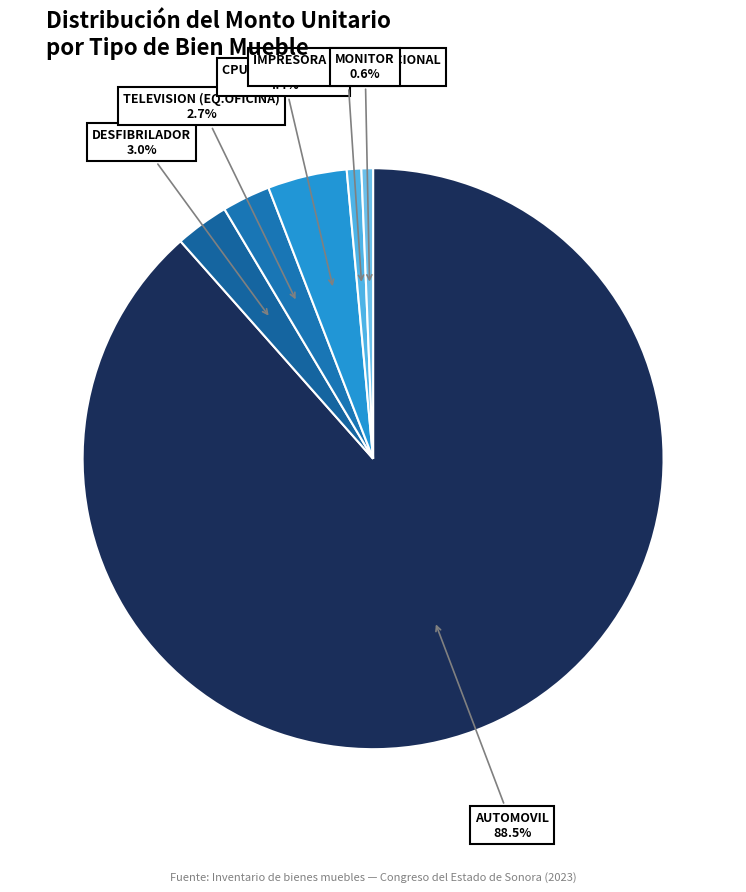

How many segments does this pie chart have?

6